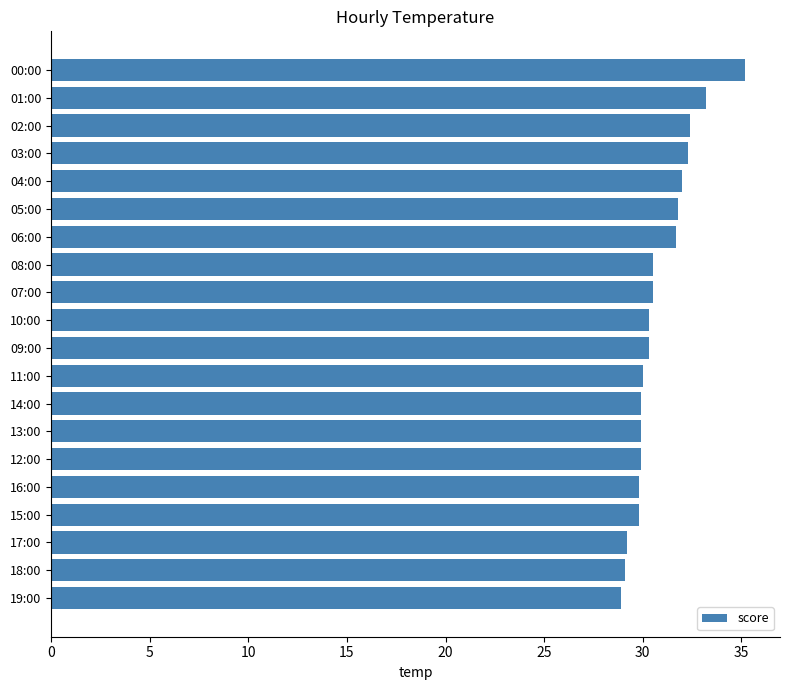

What is the maximum value shown in the chart?

35.2